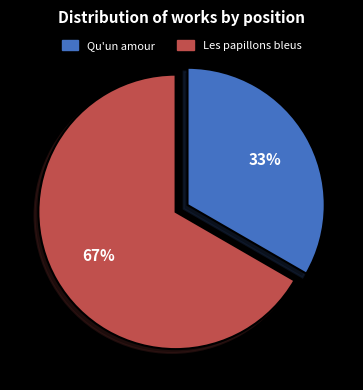

To the nearest percent, what is the combined percentage of Les papillons bleus and Qu'un amour?

100%